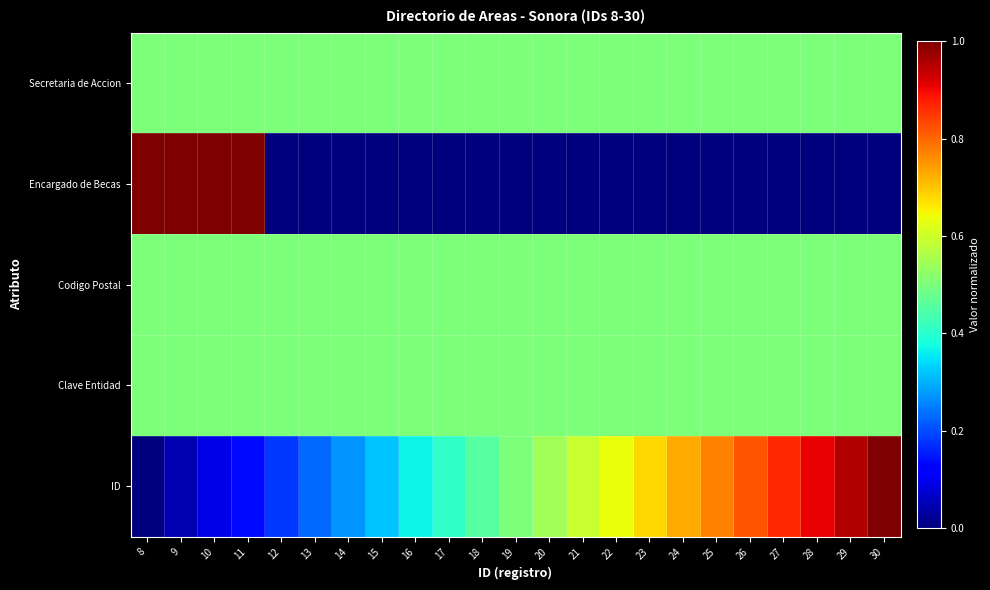

What is the difference between the highest and lowest values at 14?

0.5